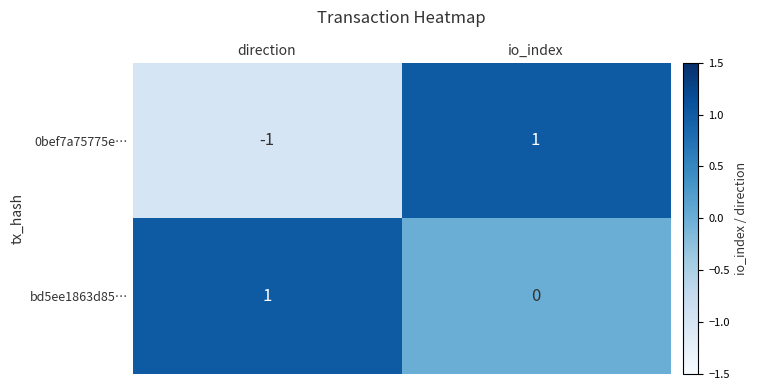

Which series has the largest range (max minus min)?

0bef7a75775e…